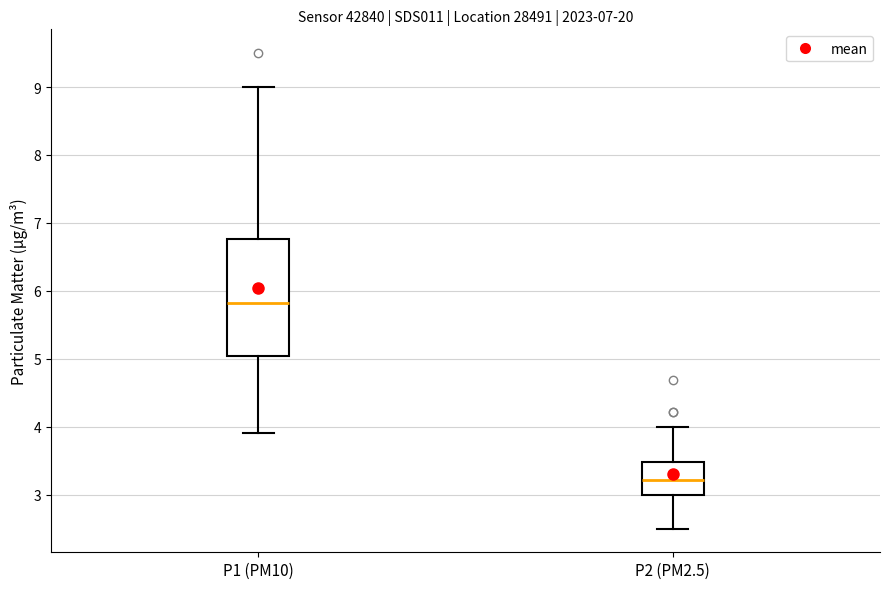

Which box is the tallest, from its lower edge to its upper edge?

P1 (PM10)